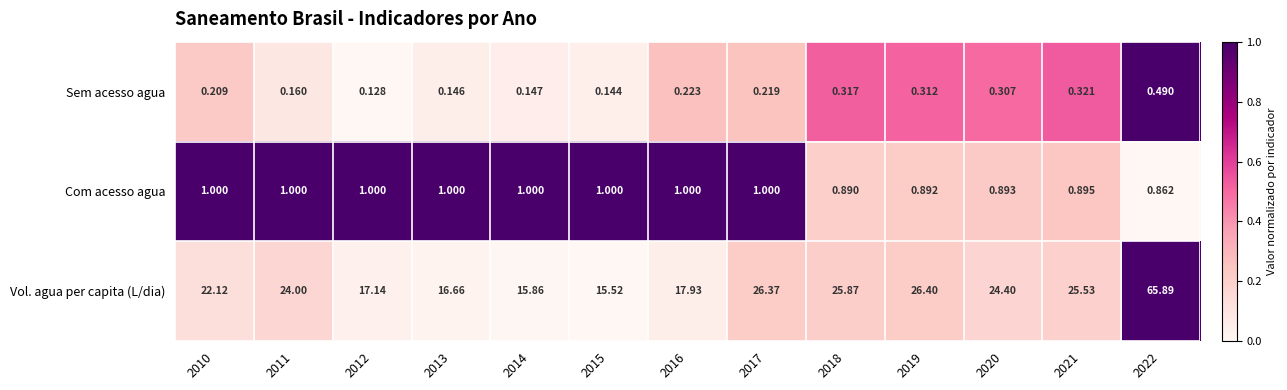

Between 2020 and 2022, which series saw the biggest shift?

Vol. agua per capita (L/dia)